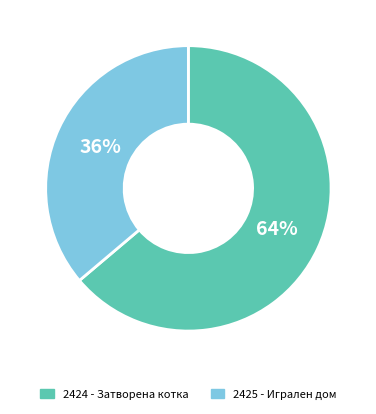

What is the smallest slice in the pie chart?

2425